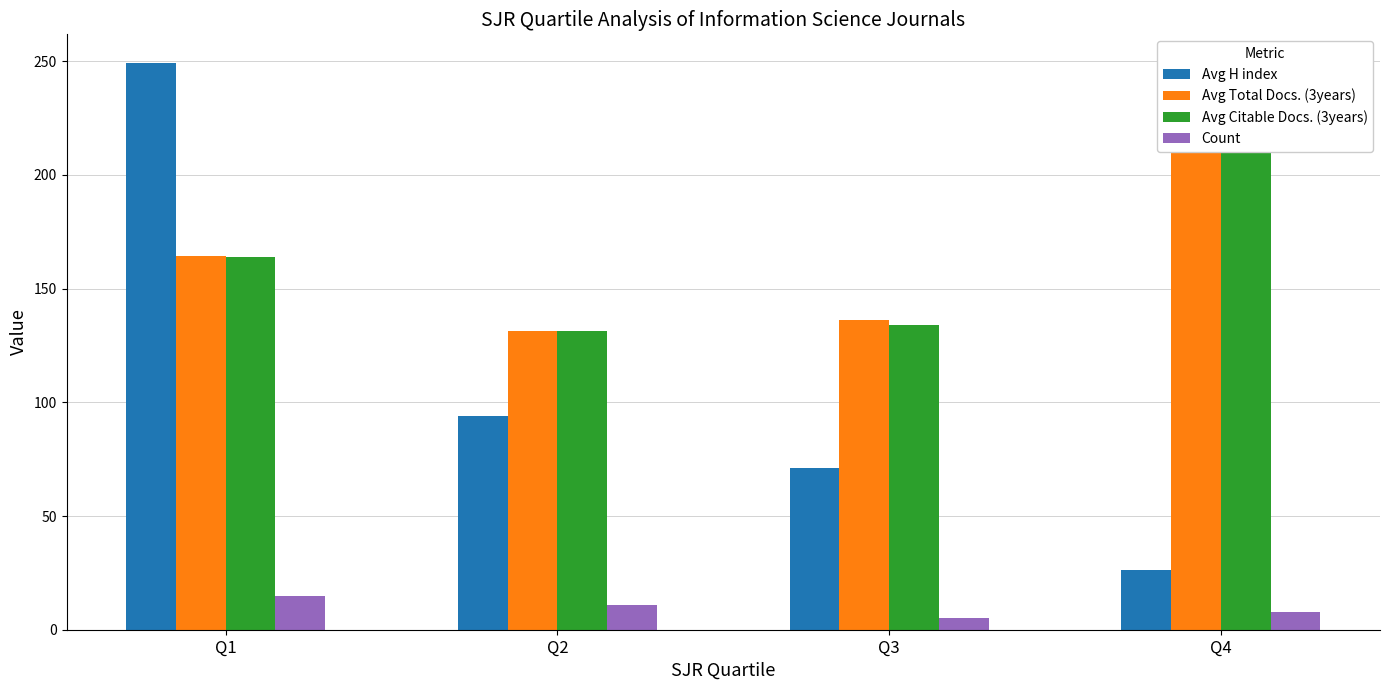

What is the difference between the maximum and second lowest values in the Avg H index series?

178.1